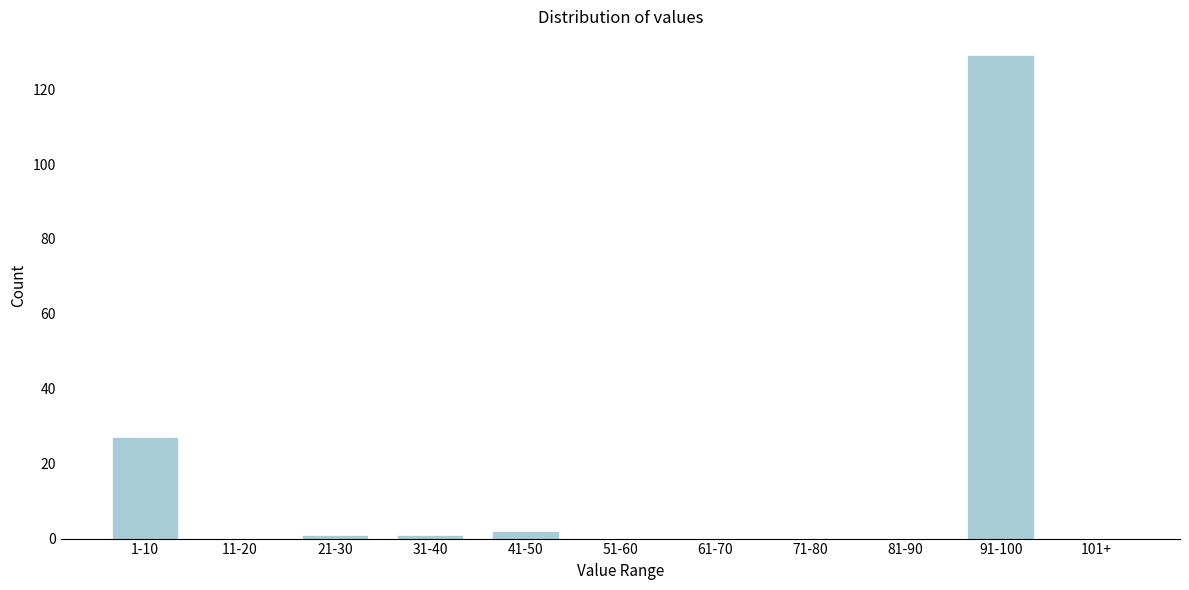

Reading left to right, what are all the values shown in this chart?

1-10=27	11-20=0	21-30=1	31-40=1	41-50=2	51-60=0	61-70=0	71-80=0	81-90=0	91-100=129	101+=0